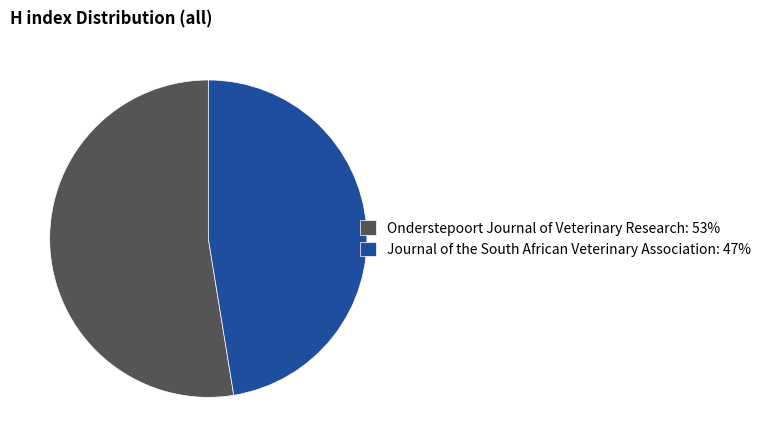

How many slices are in this pie chart?

2